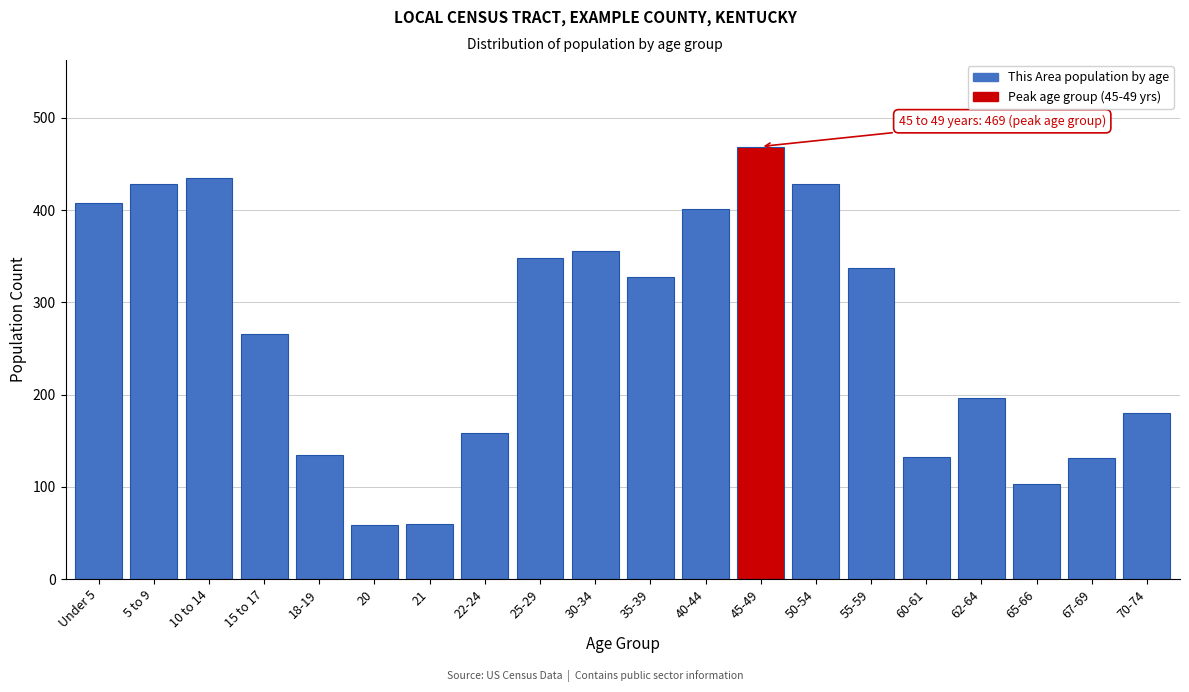

Is it true that the value at 62-64 is 196?

True